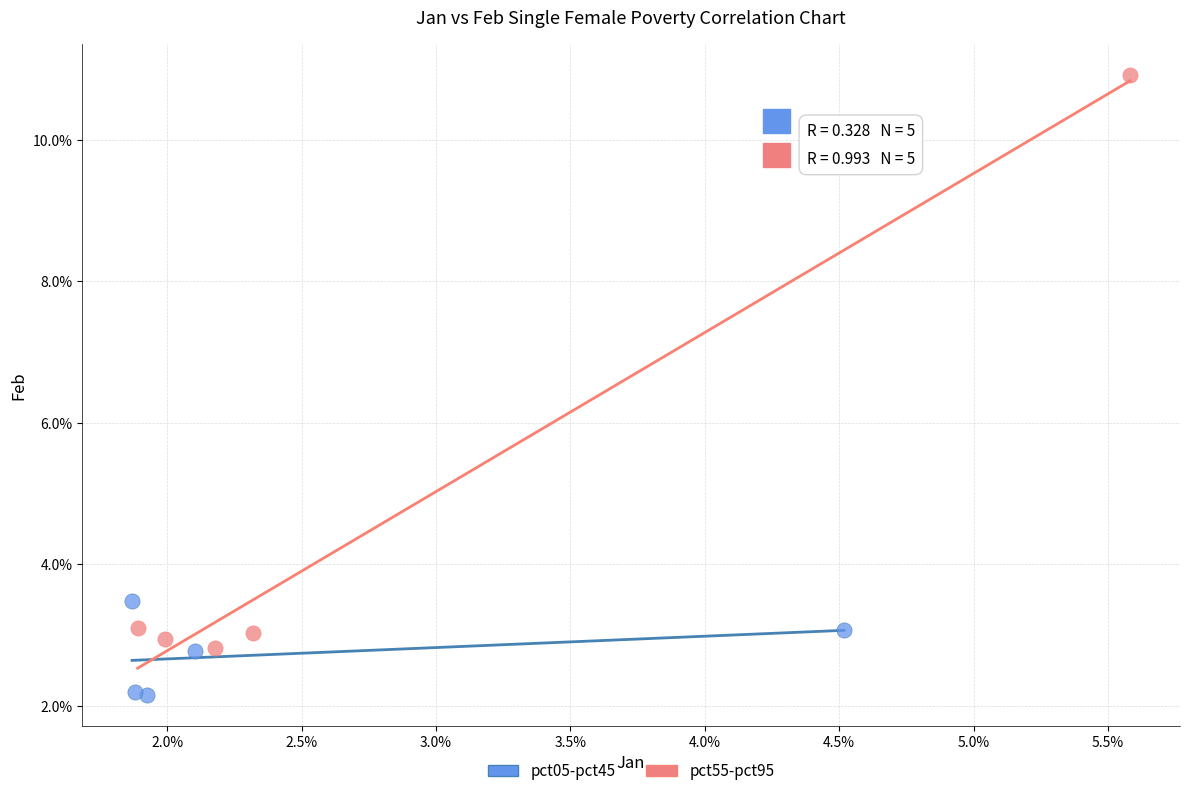

Which series contains the highest Y value?

pct55-pct95